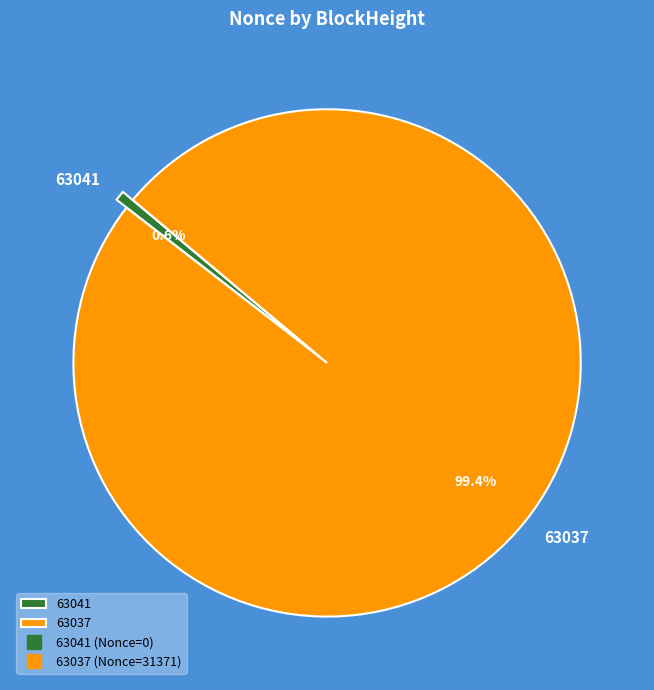

What is the largest slice in the pie chart?

63037